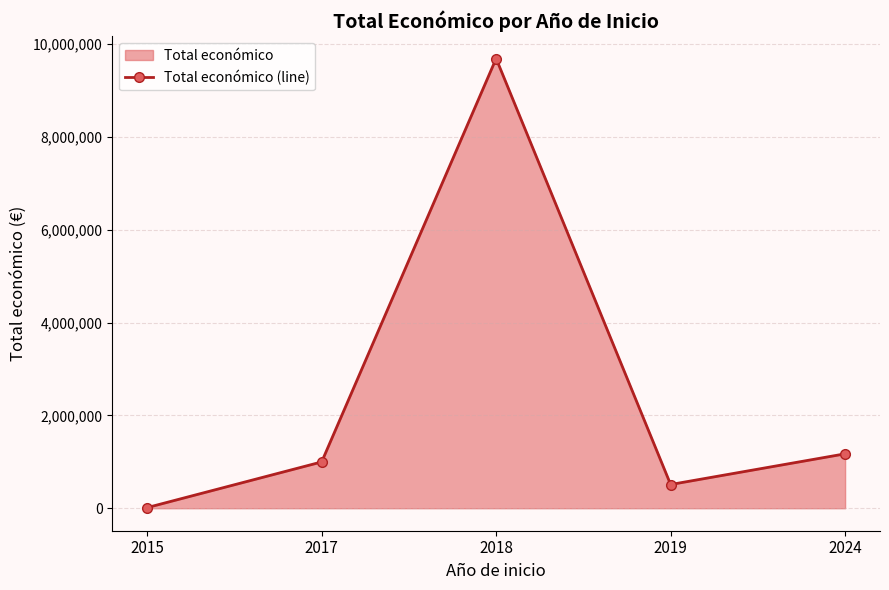

What is the value of the 1st point from the left?

14000